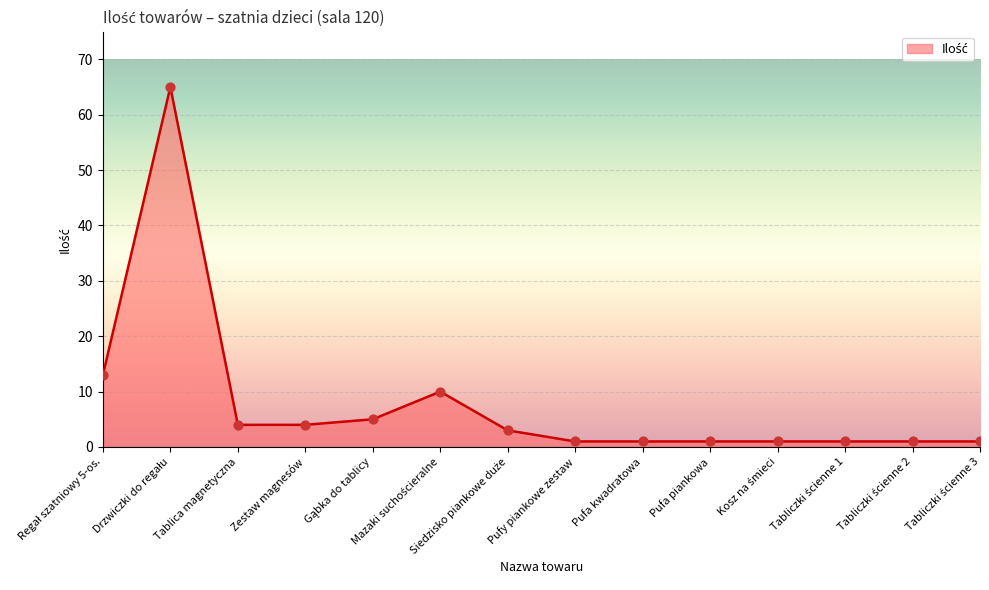

What is the greatest value displayed?

65